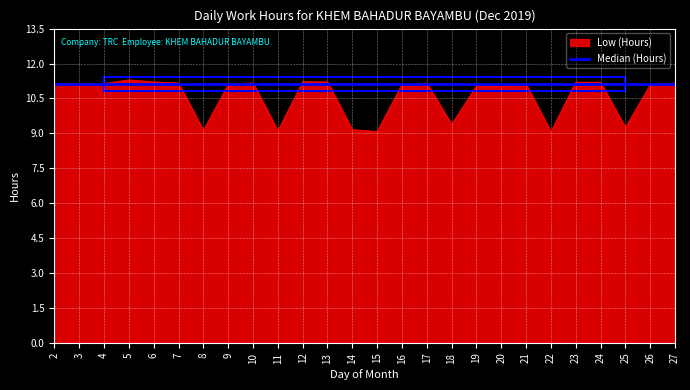

What is the maximum value for Low (Hours)?

11.3